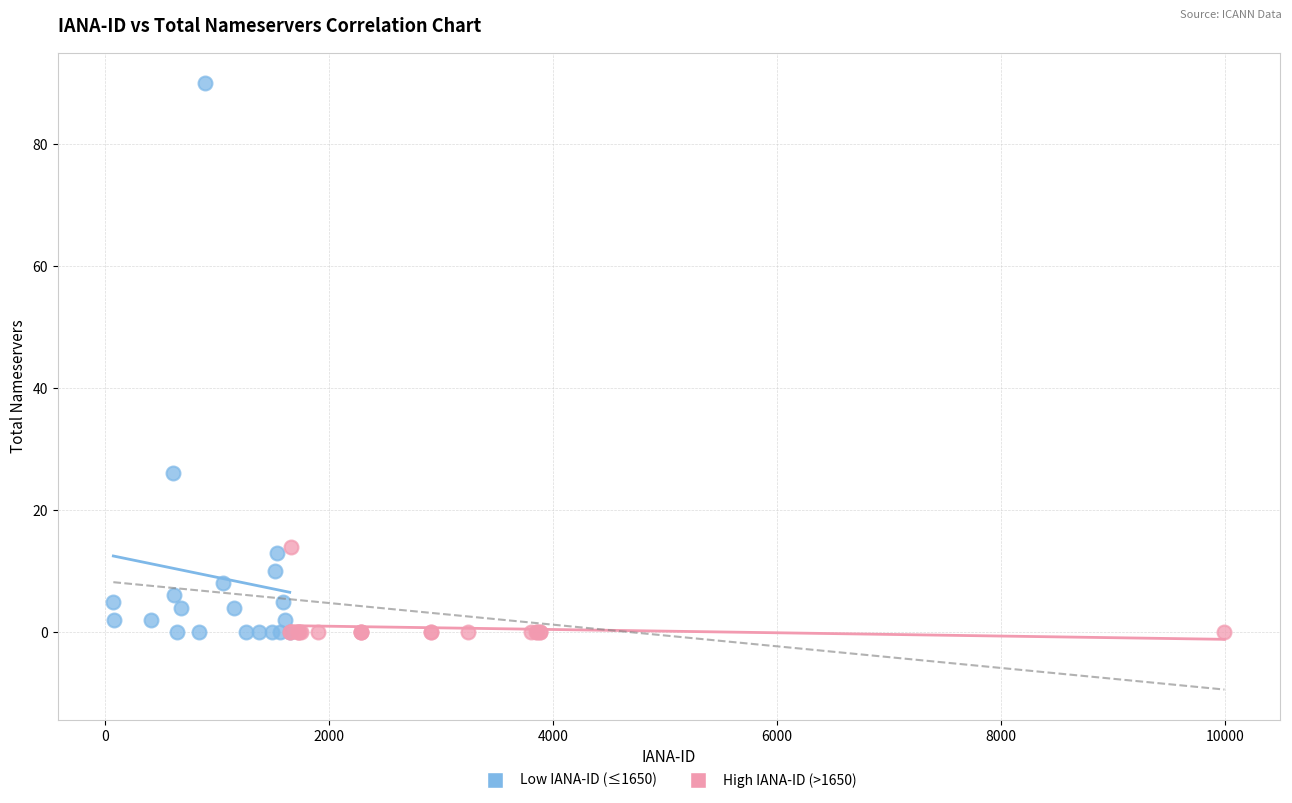

Which series has the largest Y range (max minus min)?

Low IANA-ID (≤1650)